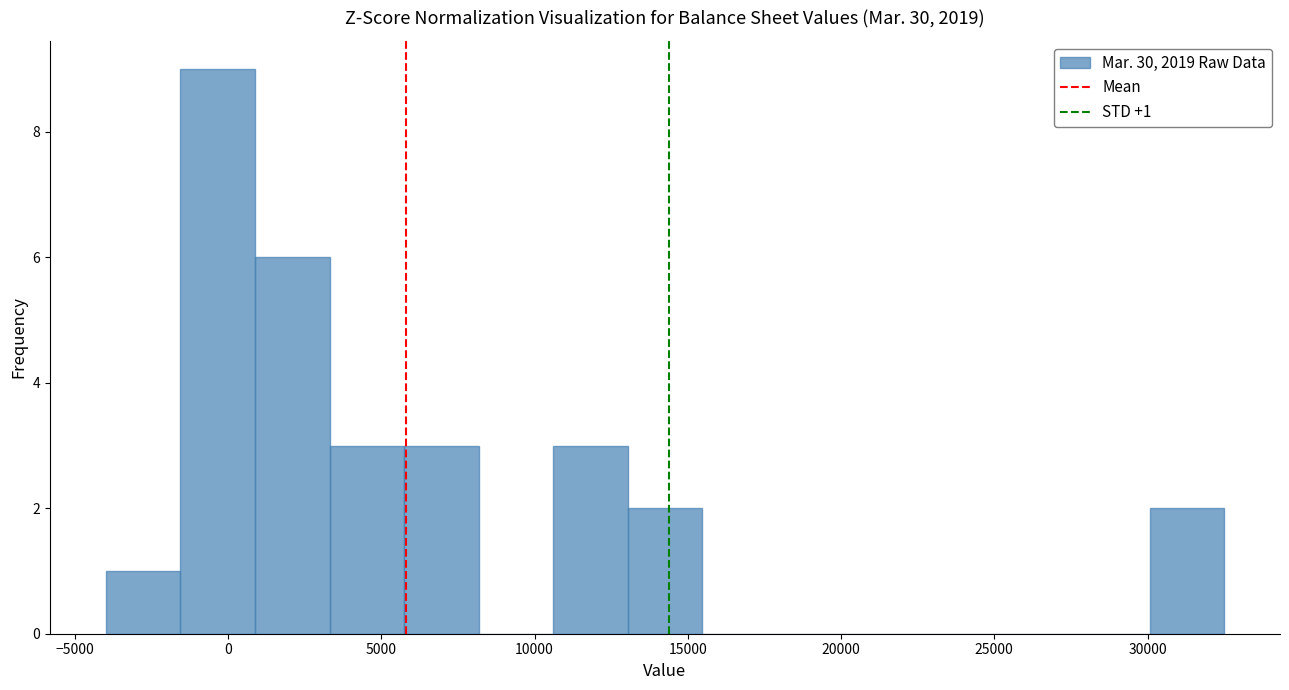

Over which range of the x-axis is the bar tallest?

-1500 to 1000